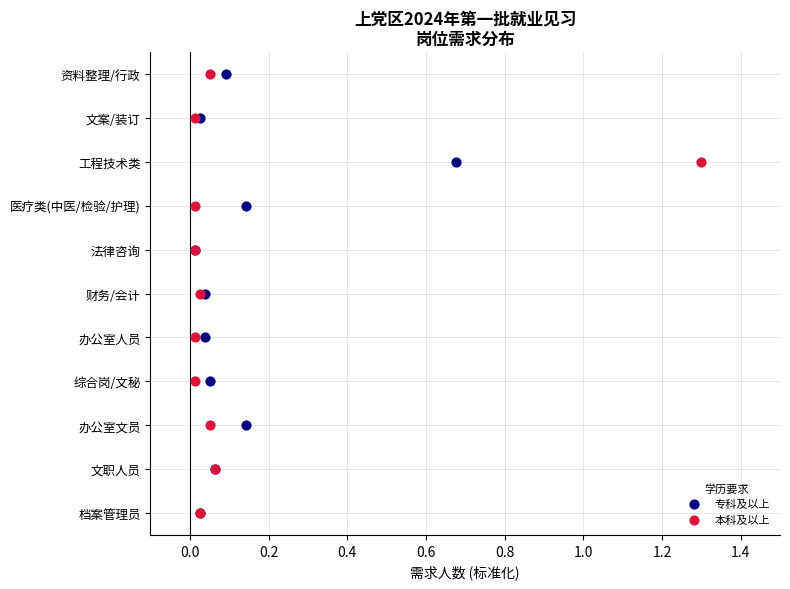

What are all the series names shown in the legend?

专科及以上, 本科及以上